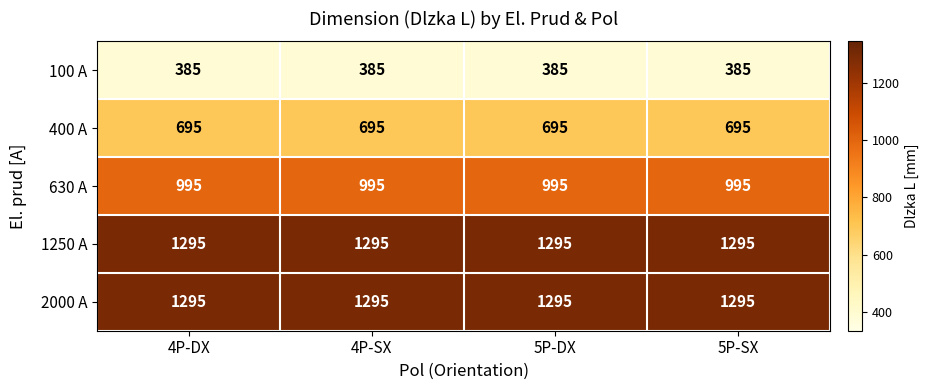

Is the value of 1250 A at 4P-SX greater than the value of 630 A at 5P-SX?

Yes